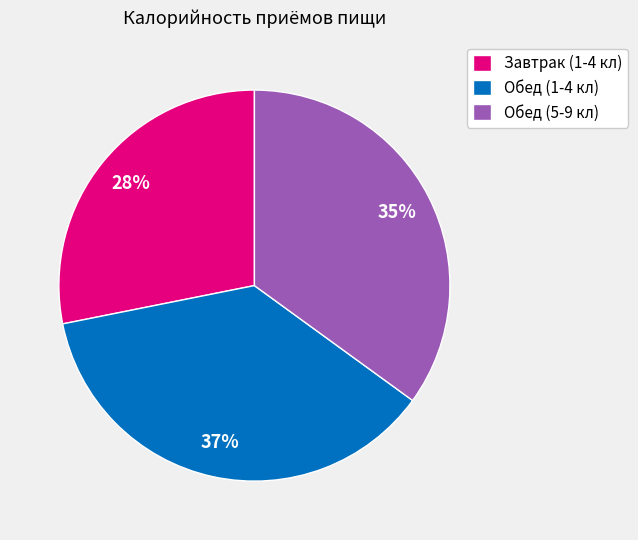

What is the ratio of the value at Обед (5-9 кл) to the value at Завтрак (1-4 кл)?

1.2